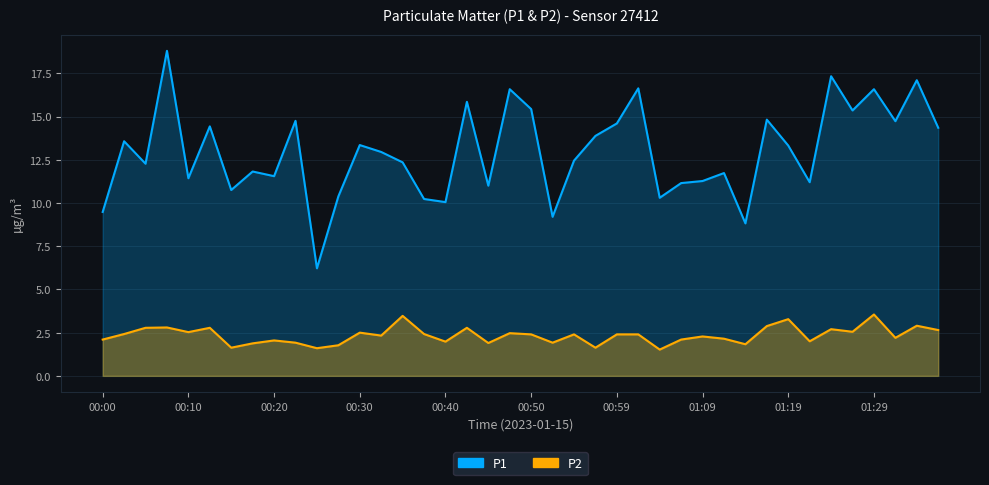

True or false: P2 and P1 cross at least once.

False